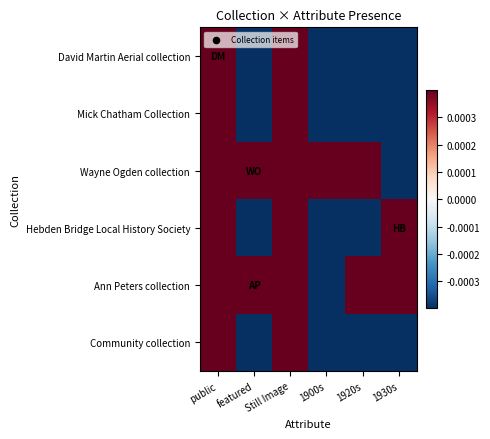

How many distinct data groups are displayed?

6